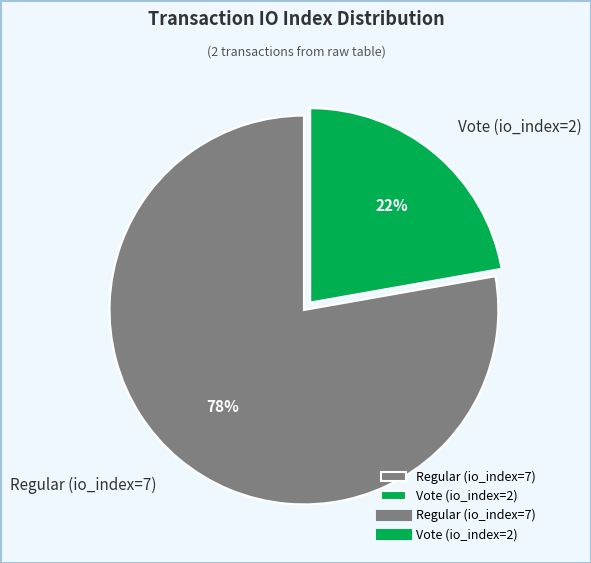

To the nearest percent, what is the difference between the largest and smallest slice percentages?

56%